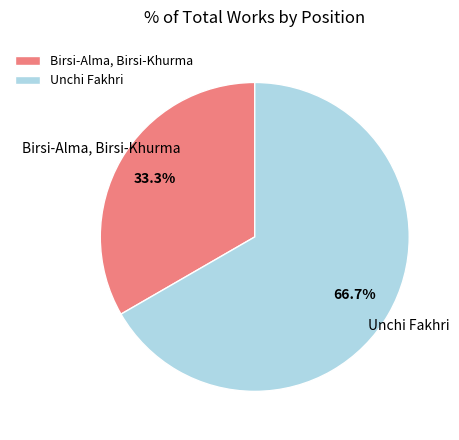

How many segments does this pie chart have?

2